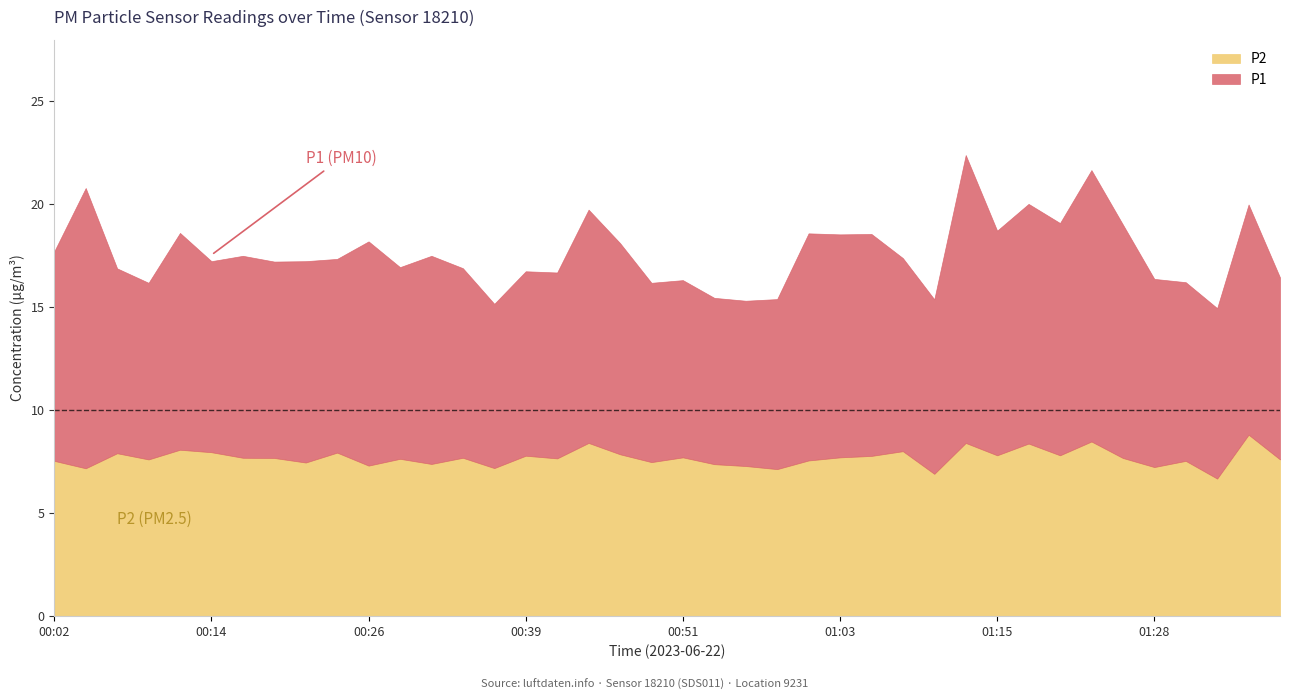

Between 00:29 and 01:10, which series saw the biggest shift?

P1